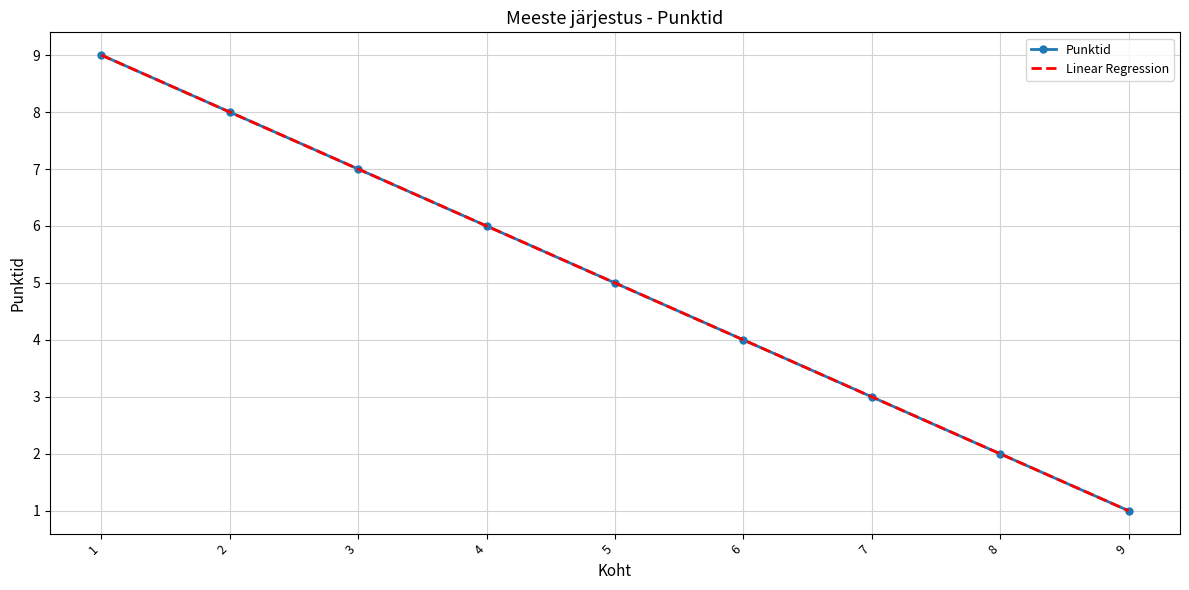

What is the maximum value shown in the chart?

9.0